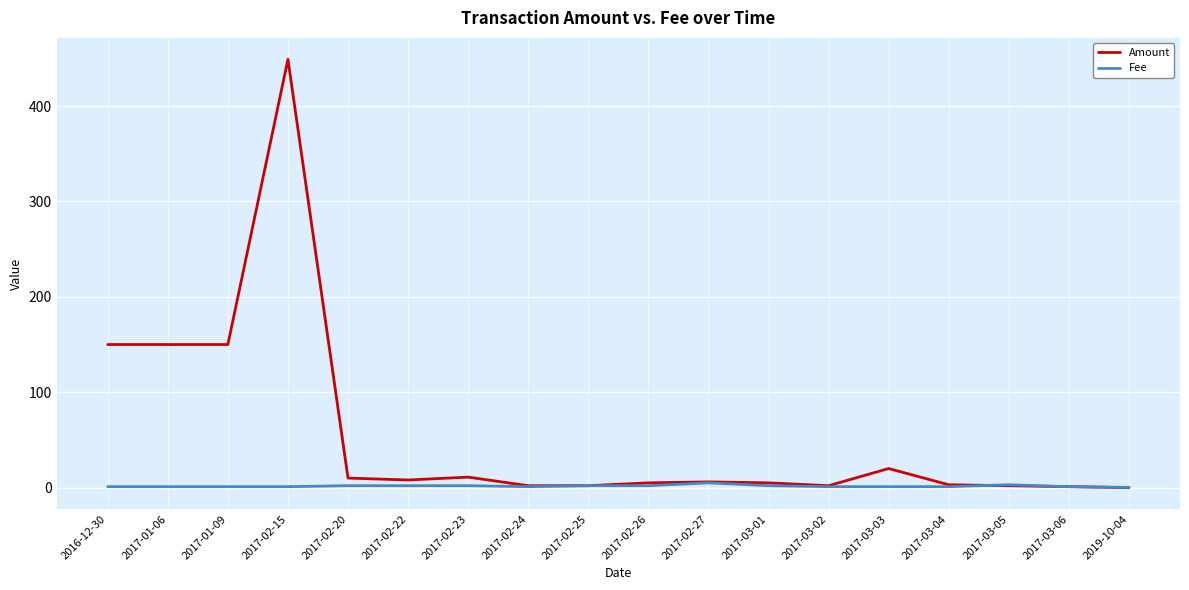

What is the difference between the highest and lowest values at 2017-03-02?

1.0